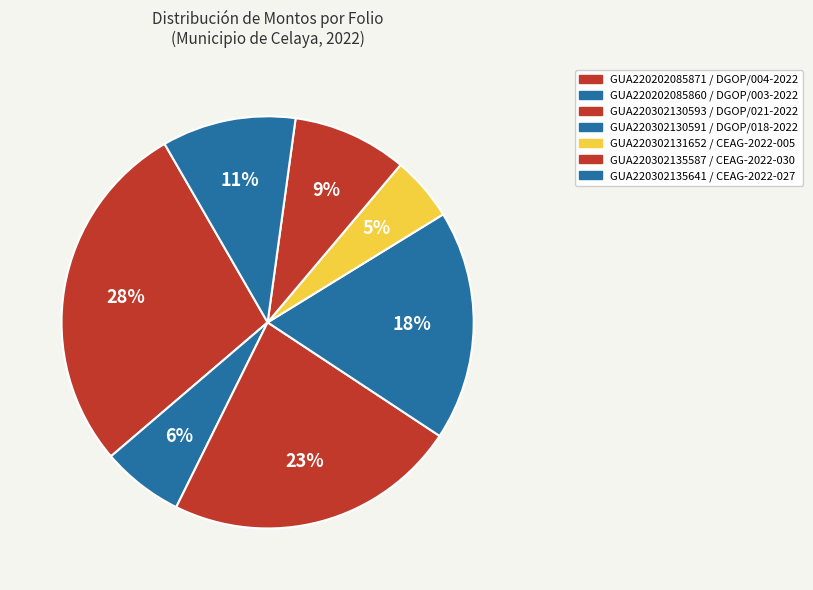

To the nearest percent, what is the average slice percentage?

14%